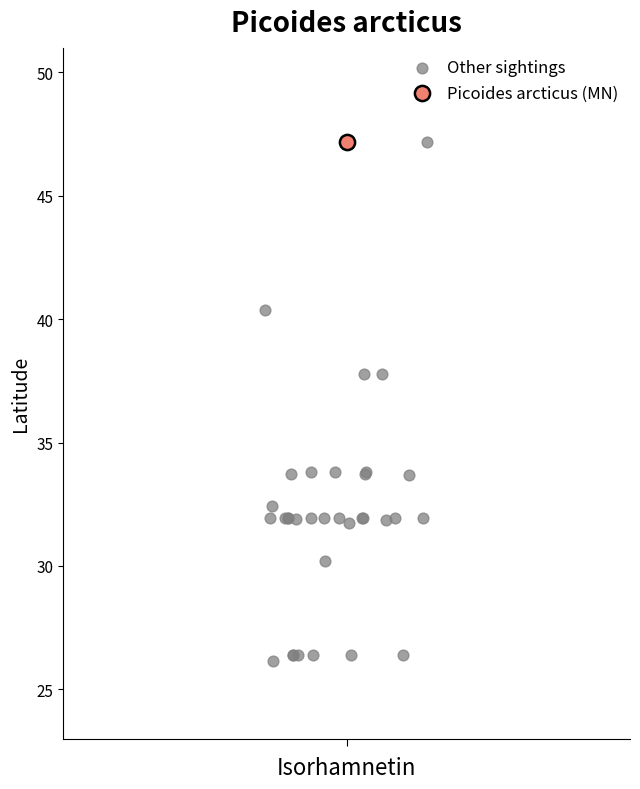

What are all the series names shown in the legend?

Other sightings, Picoides arcticus (MN)